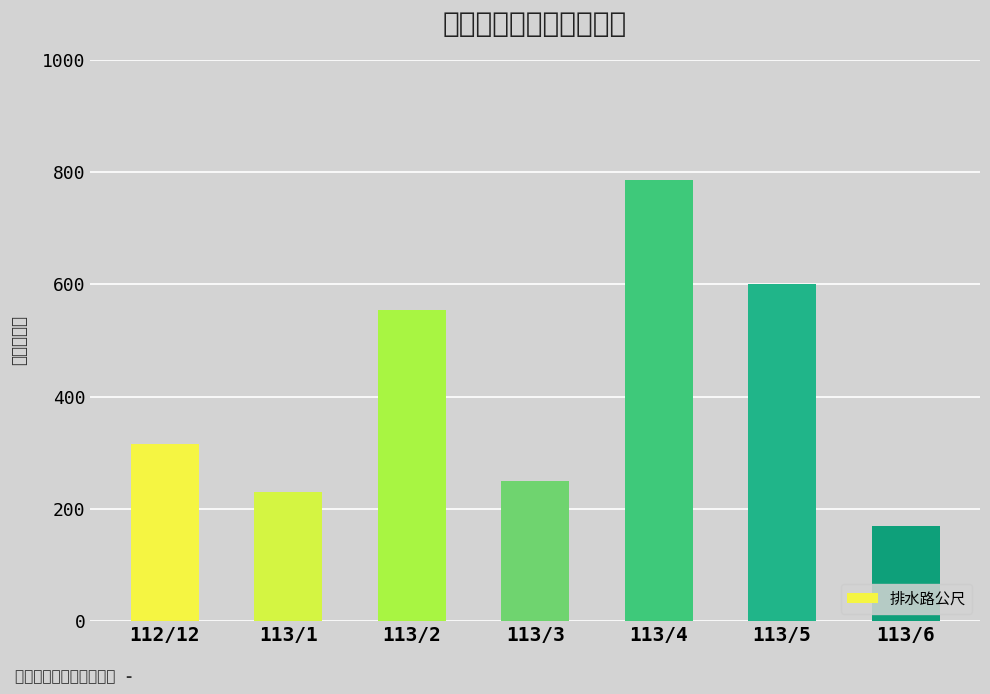

What position from the right is 113/2?

5